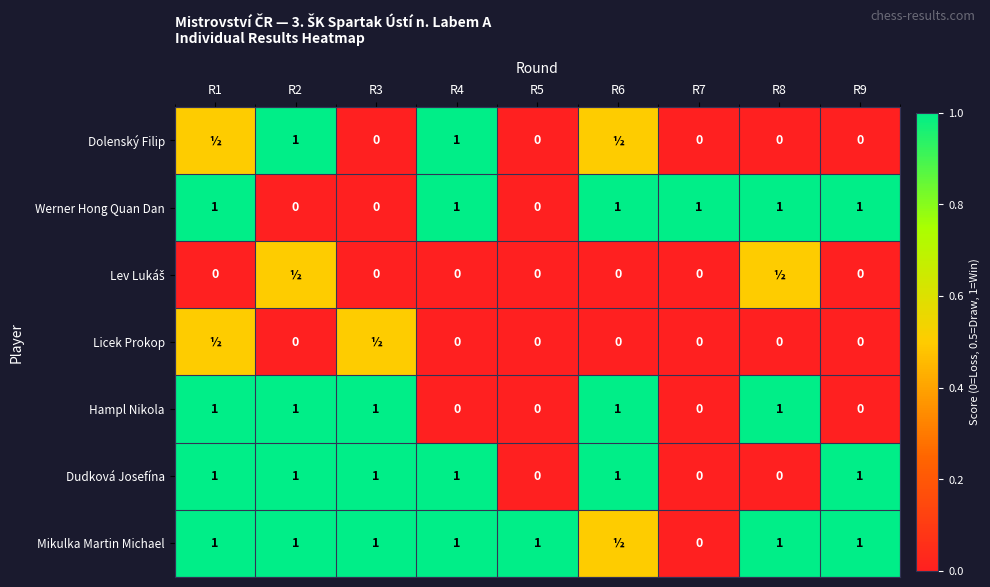

True or false: Werner Hong Quan Dan has a value of 0.6 at R8.

False